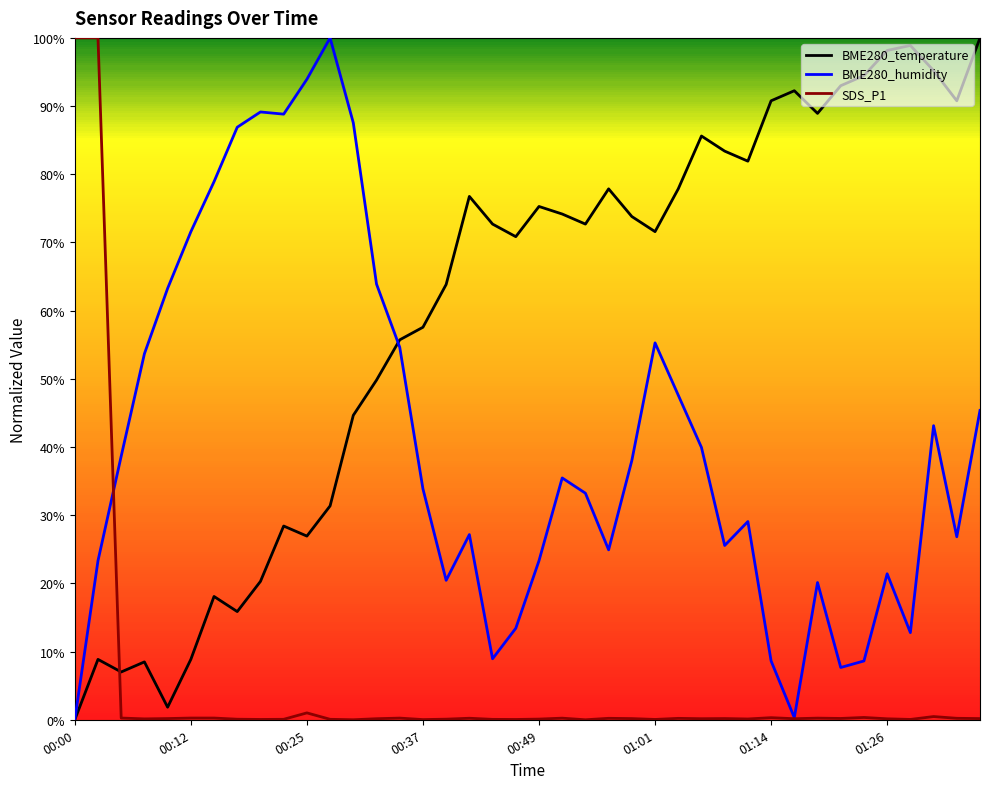

Which series has the widest spread of values?

BME280_temperature